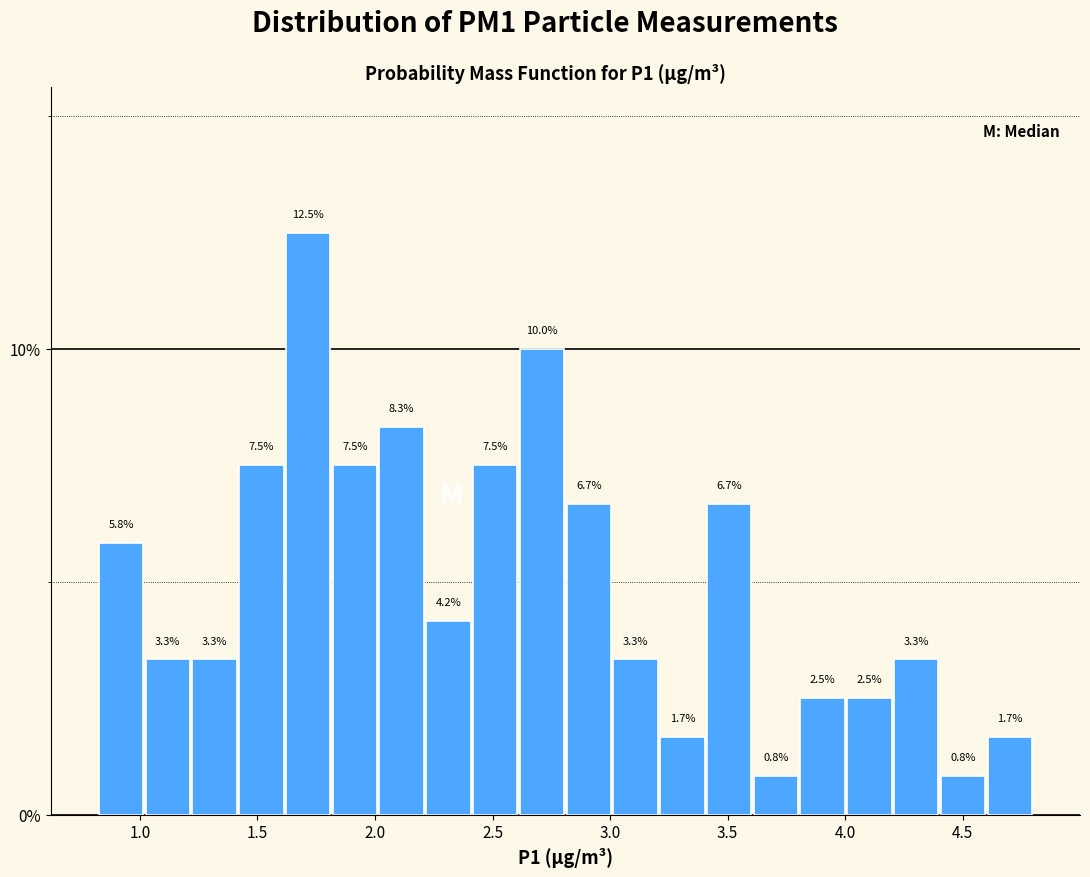

Around what value on the x-axis is the tallest bar? Give the approximate position of its centre, as read against the axis.

1.70